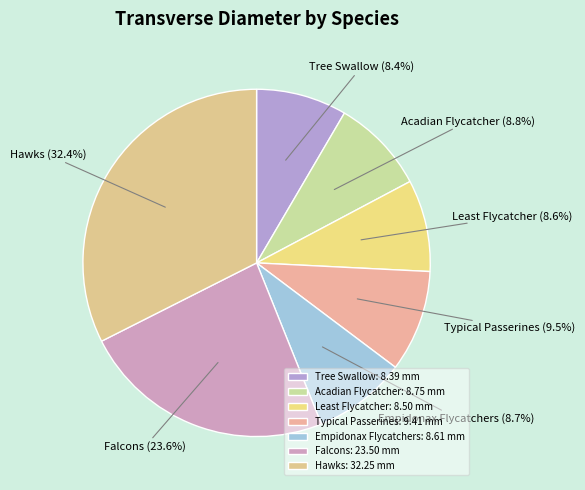

Is there a majority slice in this chart?

No